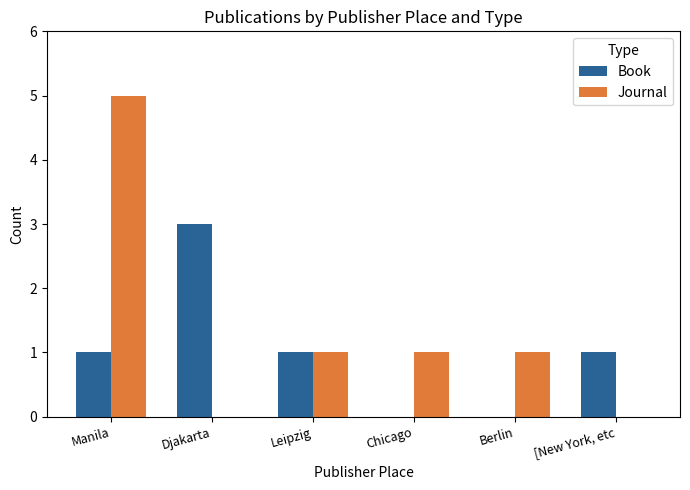

At which category is the sum across all series the highest?

Manila